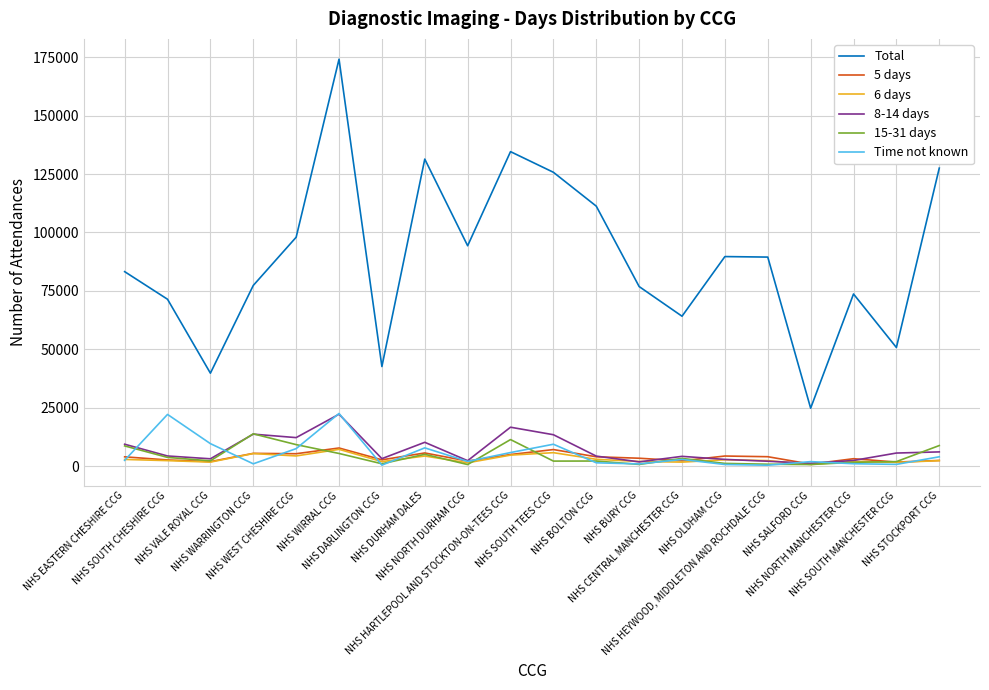

Which series has the largest range (max minus min)?

Total